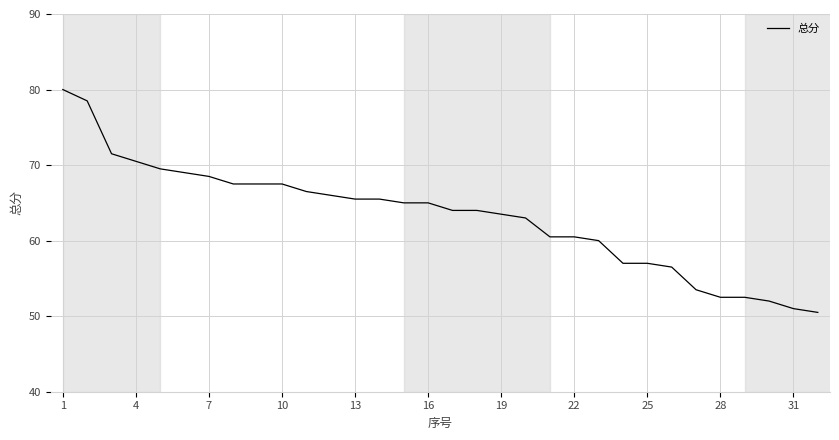

What is the difference between the maximum and minimum values?

29.5